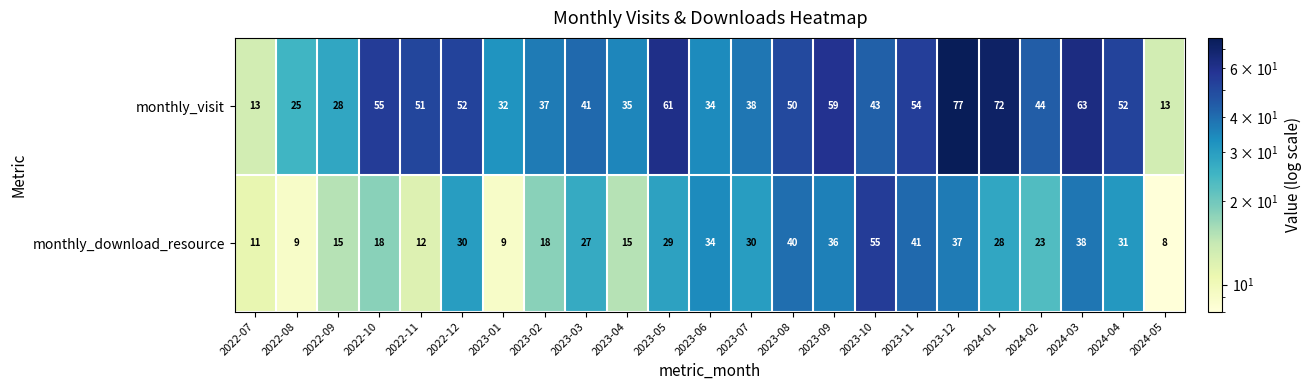

Which category has the lowest value across all series?

2024-05